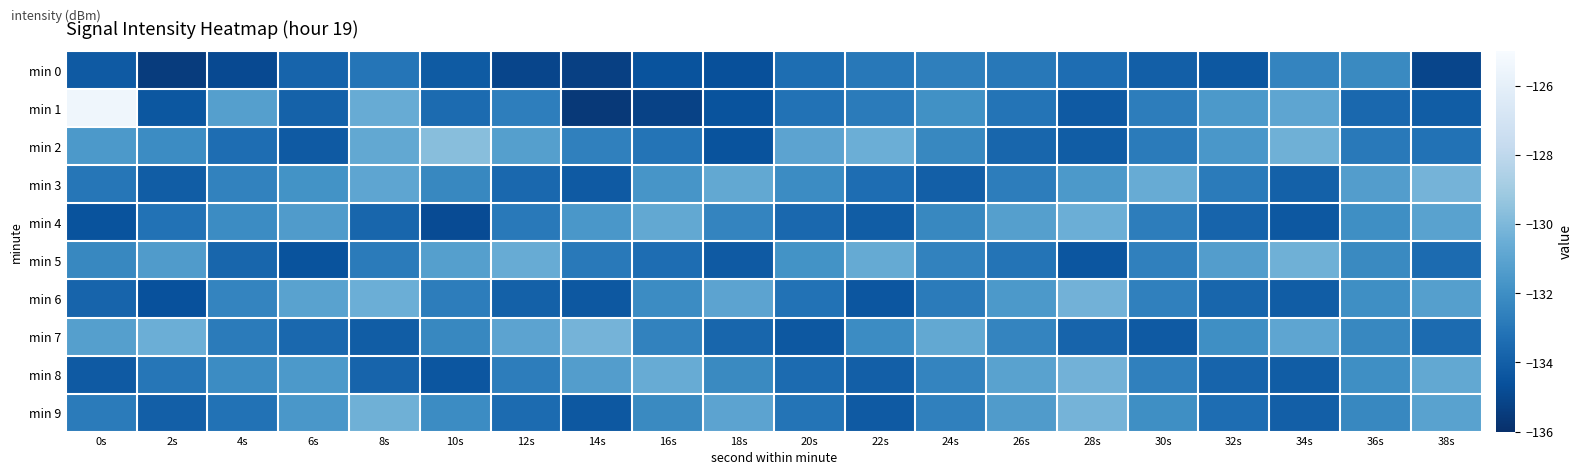

Reading right to left, what are all the values shown in this chart?

min 0: 38s=-135.1	36s=-132.2	34s=-132.4	32s=-134.3	30s=-134.0	28s=-133.4	26s=-132.9	24s=-132.6	22s=-132.9	20s=-133.4	18s=-134.6	16s=-134.5	14s=-135.3	12s=-135.1	10s=-134.2	8s=-133.0	6s=-133.8	4s=-134.9	2s=-135.5	0s=-134.2
min 1: 38s=-134.1	36s=-133.6	34s=-130.9	32s=-131.5	30s=-132.7	28s=-134.2	26s=-133.1	24s=-131.9	22s=-132.8	20s=-133.2	18s=-134.5	16s=-135.2	14s=-135.6	12s=-132.7	10s=-133.5	8s=-130.6	6s=-133.9	4s=-131.2	2s=-134.3	0s=-125.4
min 2: 38s=-133.2	36s=-132.9	34s=-130.4	32s=-131.6	30s=-132.8	28s=-134.1	26s=-133.7	24s=-132.3	22s=-130.5	20s=-131.0	18s=-134.5	16s=-133.1	14s=-132.6	12s=-131.2	10s=-129.7	8s=-130.8	6s=-134.2	4s=-133.4	2s=-132.1	0s=-131.5
min 3: 38s=-130.2	36s=-131.3	34s=-133.9	32s=-132.8	30s=-130.6	28s=-131.5	26s=-132.7	24s=-134.0	22s=-133.4	20s=-132.1	18s=-130.8	16s=-131.7	14s=-134.2	12s=-133.6	10s=-132.3	8s=-130.9	6s=-131.8	4s=-132.5	2s=-134.1	0s=-133.0
min 4: 38s=-131.1	36s=-132.0	34s=-134.3	32s=-133.8	30s=-132.7	28s=-130.5	26s=-131.2	24s=-132.3	22s=-134.1	20s=-133.6	18s=-132.4	16s=-130.8	14s=-131.6	12s=-132.9	10s=-134.8	8s=-133.7	6s=-131.4	4s=-132.1	2s=-133.2	0s=-134.5
min 5: 38s=-133.5	36s=-132.2	34s=-130.4	32s=-131.3	30s=-132.6	28s=-134.4	26s=-133.1	24s=-132.5	22s=-130.7	20s=-131.8	18s=-134.2	16s=-133.4	14s=-132.9	12s=-130.6	10s=-131.2	8s=-132.8	6s=-134.5	4s=-133.7	2s=-131.4	0s=-132.3
min 6: 38s=-131.2	36s=-132.0	34s=-134.1	32s=-133.7	30s=-132.6	28s=-130.3	26s=-131.5	24s=-132.8	22s=-134.4	20s=-133.2	18s=-131.0	16s=-132.1	14s=-134.3	12s=-133.9	10s=-132.7	8s=-130.5	6s=-131.1	4s=-132.4	2s=-134.6	0s=-133.8
min 7: 38s=-133.5	36s=-132.3	34s=-130.9	32s=-132.0	30s=-134.2	28s=-133.8	26s=-132.4	24s=-130.8	22s=-132.1	20s=-134.3	18s=-133.7	16s=-132.5	14s=-130.2	12s=-131.0	10s=-132.3	8s=-134.1	6s=-133.6	4s=-132.8	2s=-130.5	0s=-131.2
min 8: 38s=-130.8	36s=-132.0	34s=-134.1	32s=-133.8	30s=-132.6	28s=-130.3	26s=-131.1	24s=-132.4	22s=-134.0	20s=-133.5	18s=-132.2	16s=-130.6	14s=-131.3	12s=-132.7	10s=-134.4	8s=-133.8	6s=-131.5	4s=-132.1	2s=-133.0	0s=-134.2
min 9: 38s=-131.1	36s=-132.3	34s=-134.0	32s=-133.4	30s=-132.0	28s=-130.2	26s=-131.4	24s=-132.6	22s=-134.2	20s=-133.1	18s=-131.0	16s=-132.2	14s=-134.3	12s=-133.5	10s=-132.1	8s=-130.4	6s=-131.6	4s=-133.2	2s=-134.0	0s=-132.8